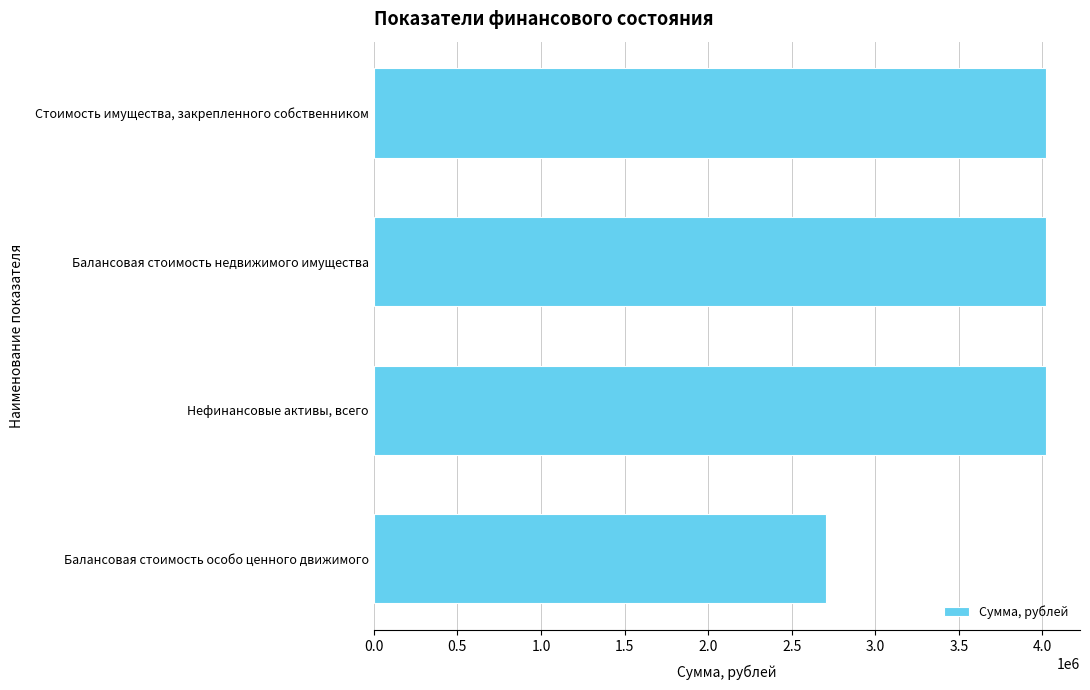

How many data points are less than 4023774?

1